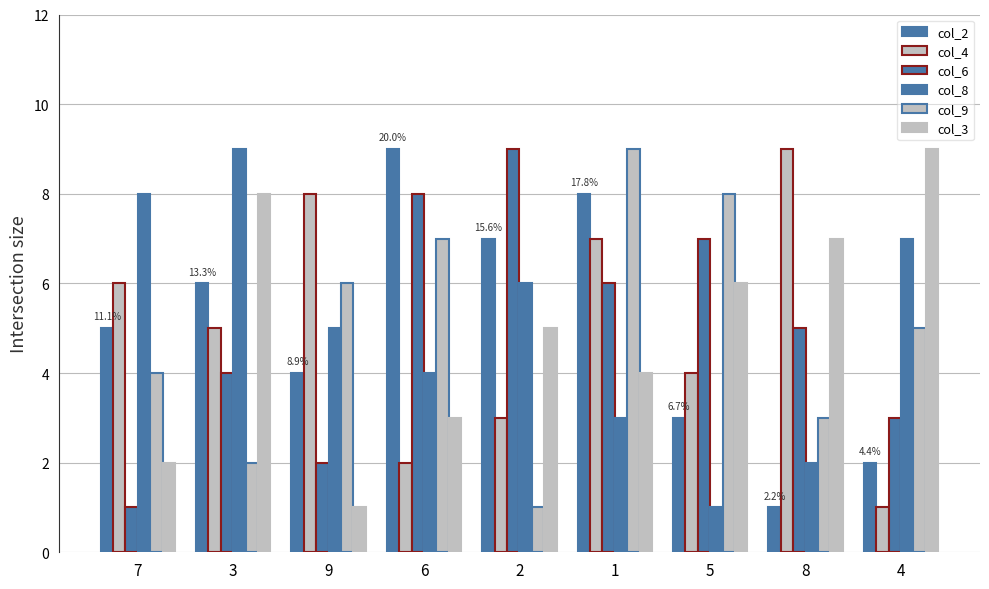

Which series has the largest range (max minus min)?

col_2